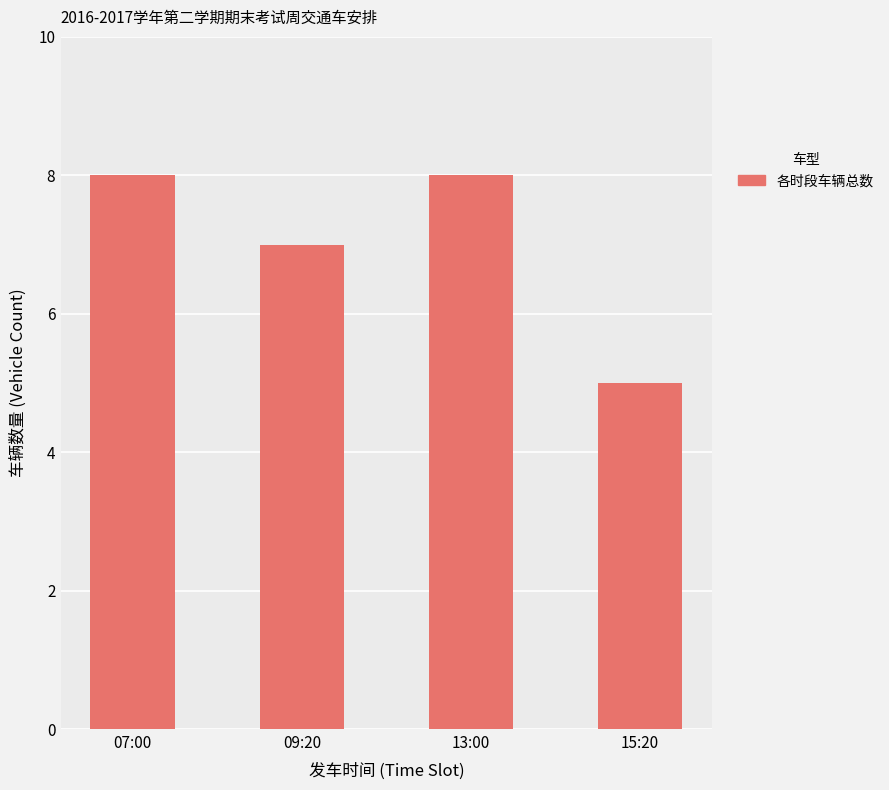

The value at 07:00 is 8. True or false?

True